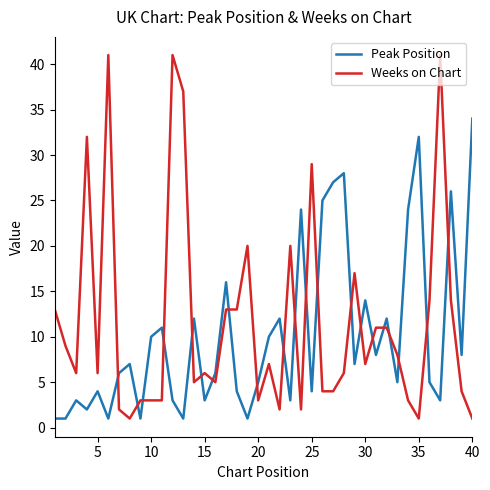

What are all the series names shown in the legend?

Peak Position, Weeks on Chart